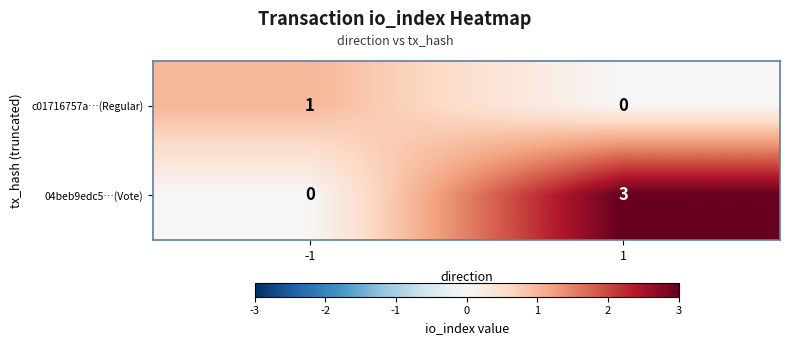

Which series has the widest spread of values?

04beb9edc5…(Vote)